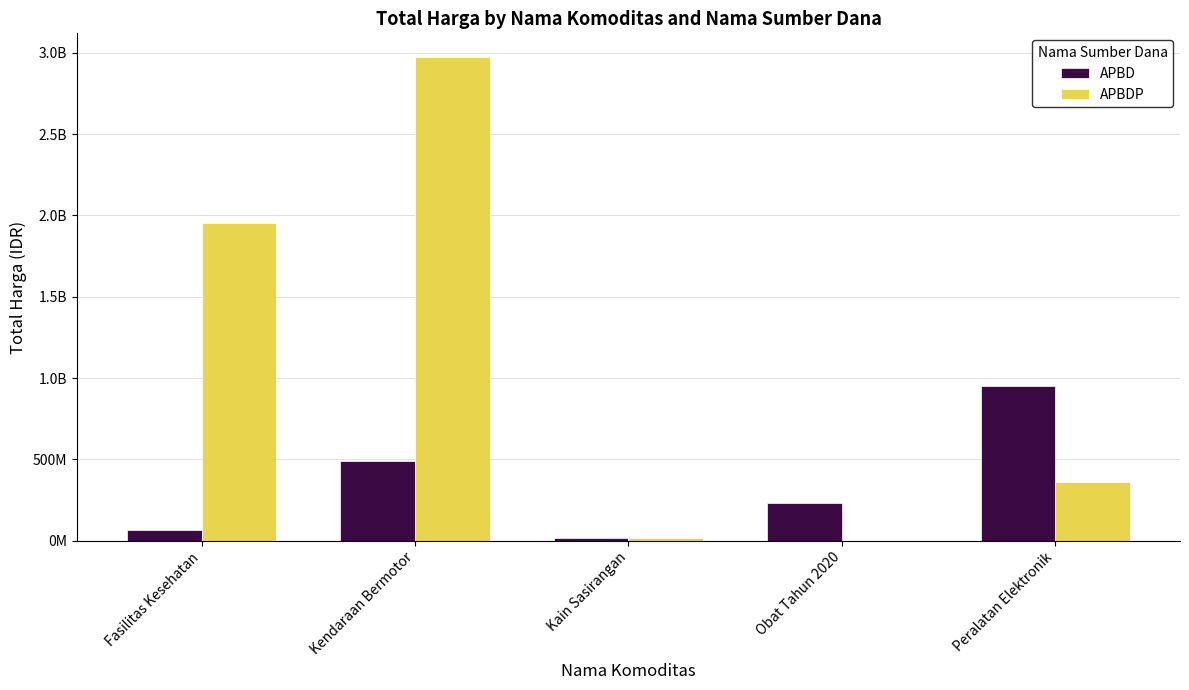

Which series has the largest total across all categories?

APBDP